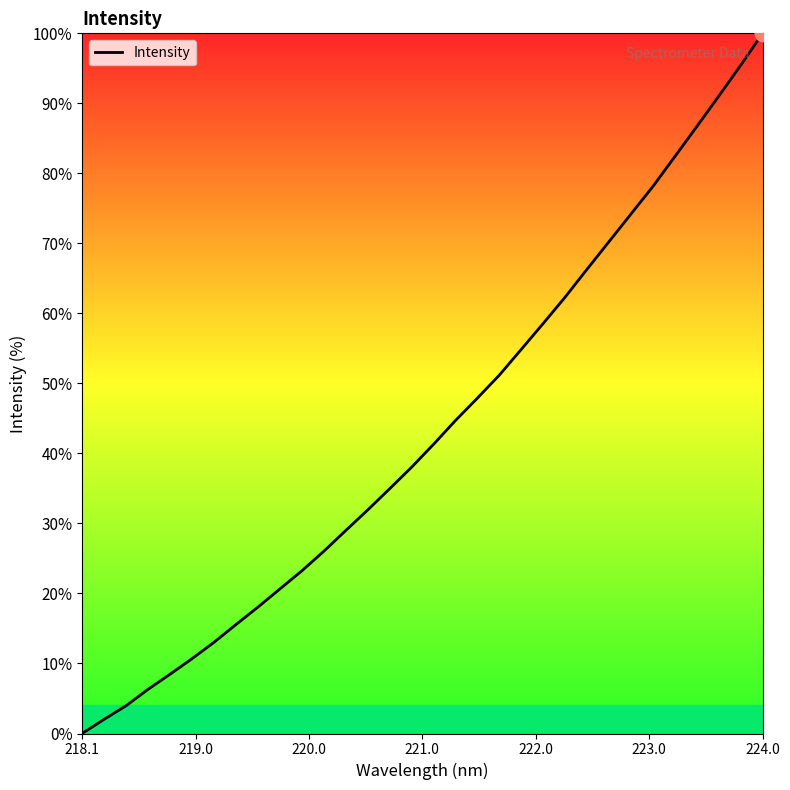

What is the difference between the maximum and minimum values?

100.0